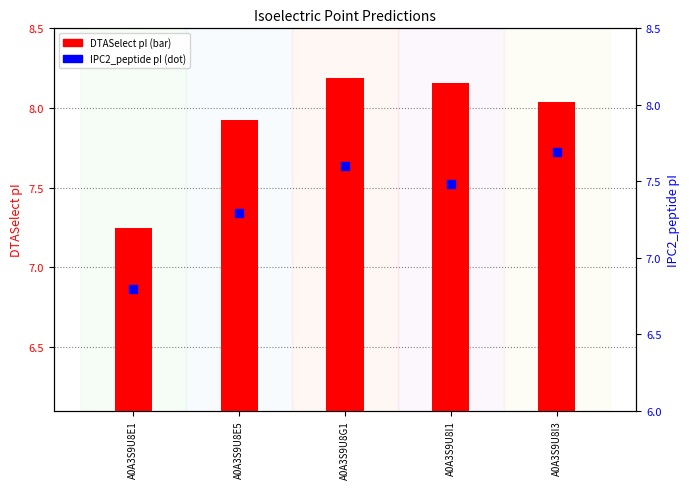

Which series reaches the maximum Y coordinate?

DTASelect (bar)